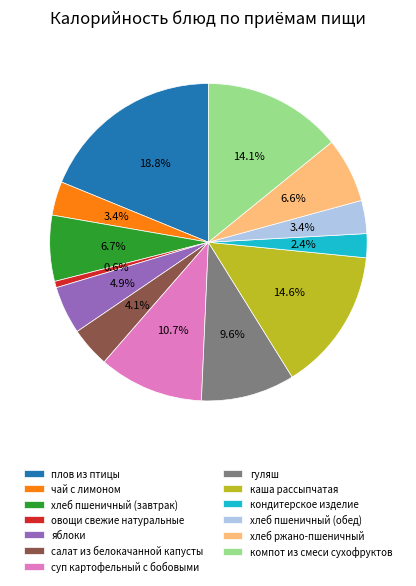

To the nearest percent, what is the difference between the овощи свежие натуральные and яблоки slice percentages?

4%